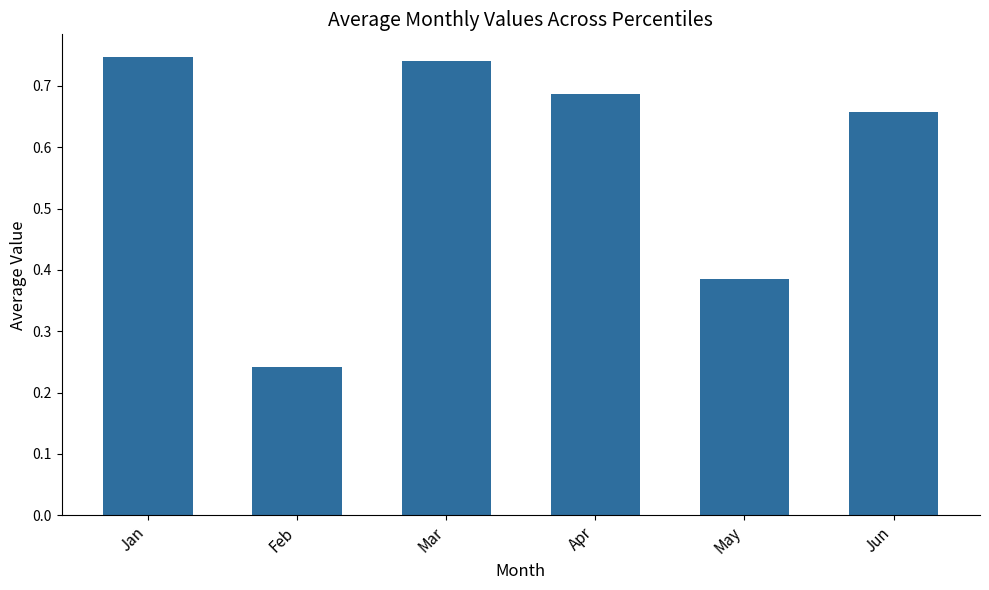

Is it true that the value at May is 0.2?

False